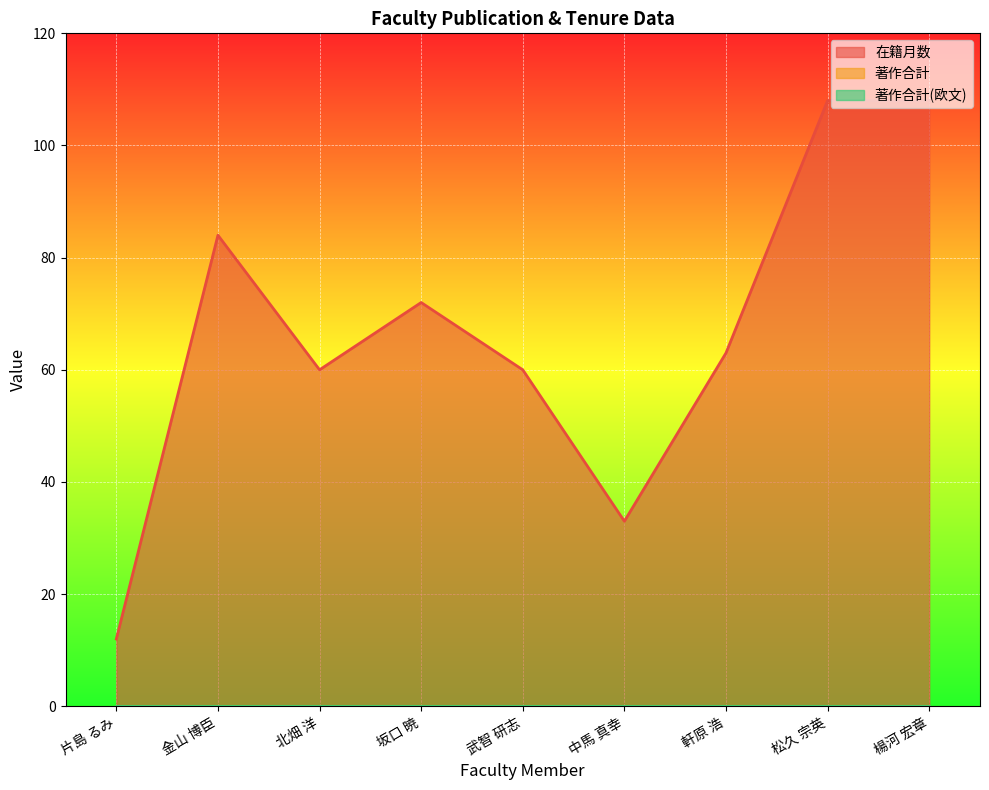

Reading left to right, list all the values displayed in this chart.

在籍月数: 片島 るみ=12	金山 博臣=84	北畑 洋=60	坂口 暁=72	武智 研志=60	中馬 真幸=33	軒原 浩=63	松久 宗英=108	楊河 宏章=108
著作合計: 片島 るみ=0	金山 博臣=0	北畑 洋=0	坂口 暁=0	武智 研志=0	中馬 真幸=0	軒原 浩=0	松久 宗英=0	楊河 宏章=0
著作合計(欧文): 片島 るみ=0	金山 博臣=0	北畑 洋=0	坂口 暁=0	武智 研志=0	中馬 真幸=0	軒原 浩=0	松久 宗英=0	楊河 宏章=0